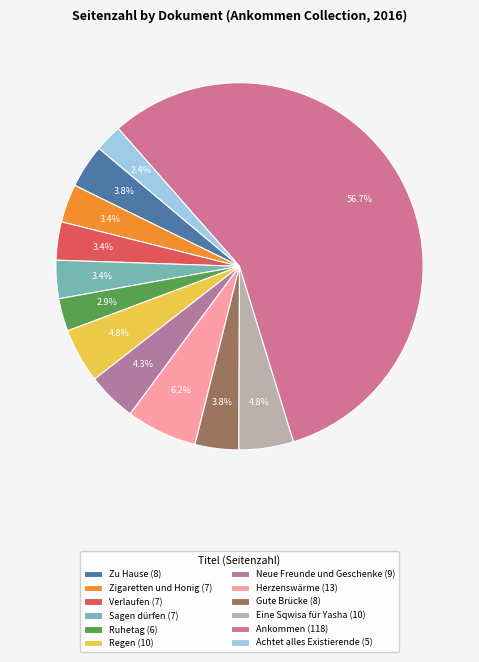

Which slice is the smallest?

Achtet alles Existierende (5)